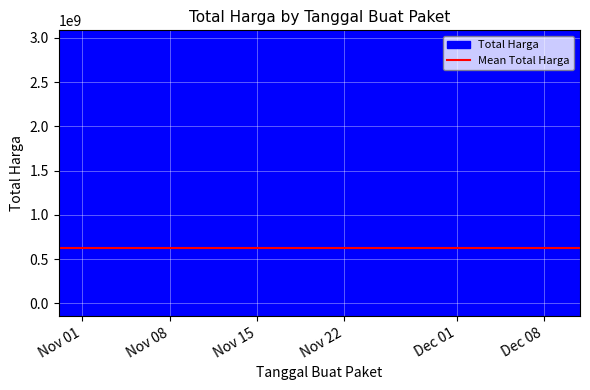

At which label does the data first exceed 369566800?

2021-11-05